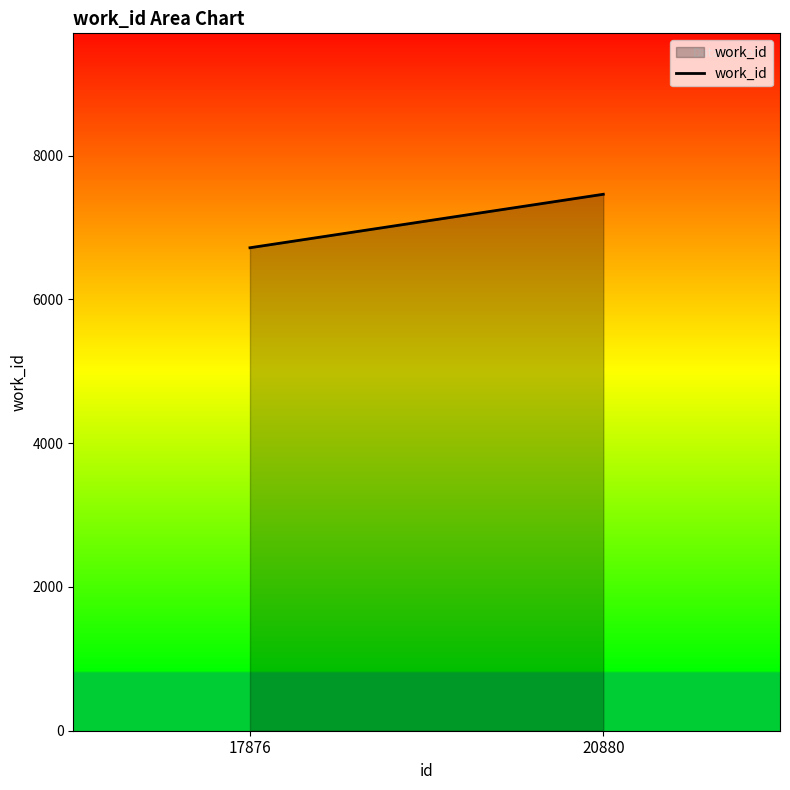

What is the difference between the maximum and minimum values?

744